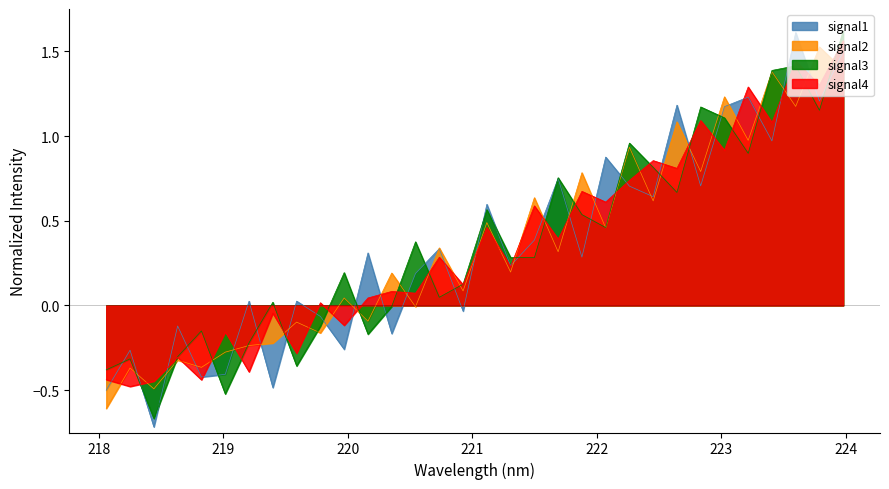

Does the chart have visible grid lines?

No